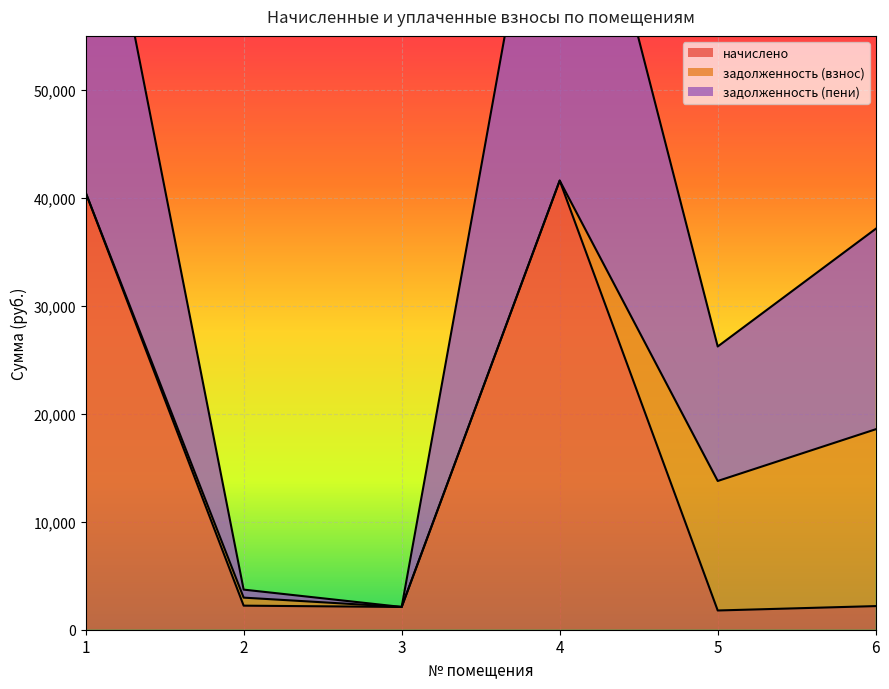

Between 3 and 4, which series saw the biggest shift?

задолженность (пени)